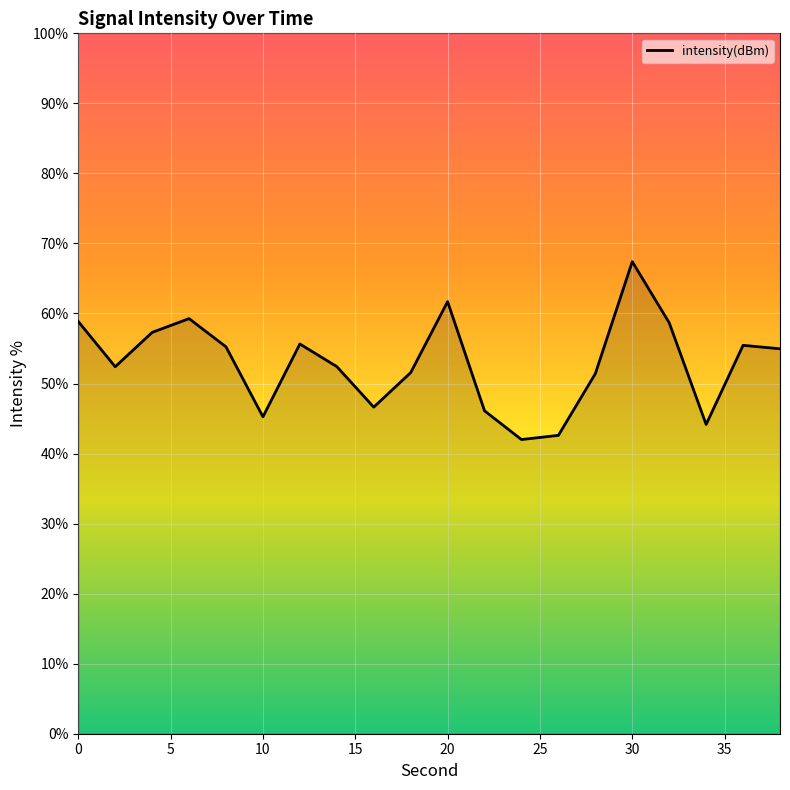

What is the sum of all values?

1059.0